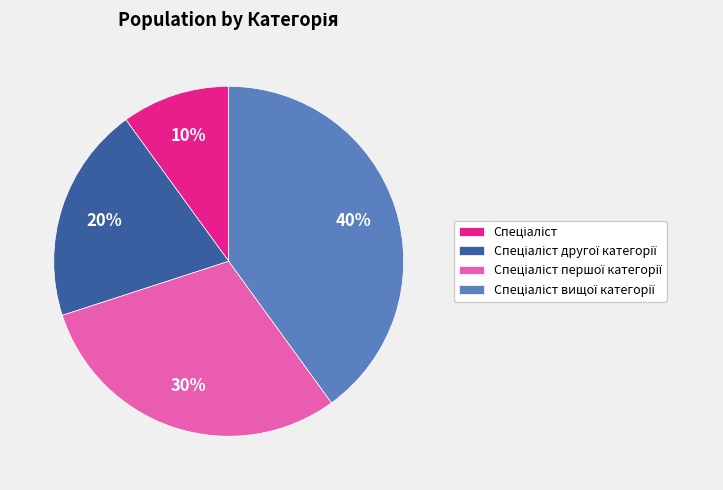

Does any single category account for the majority?

No